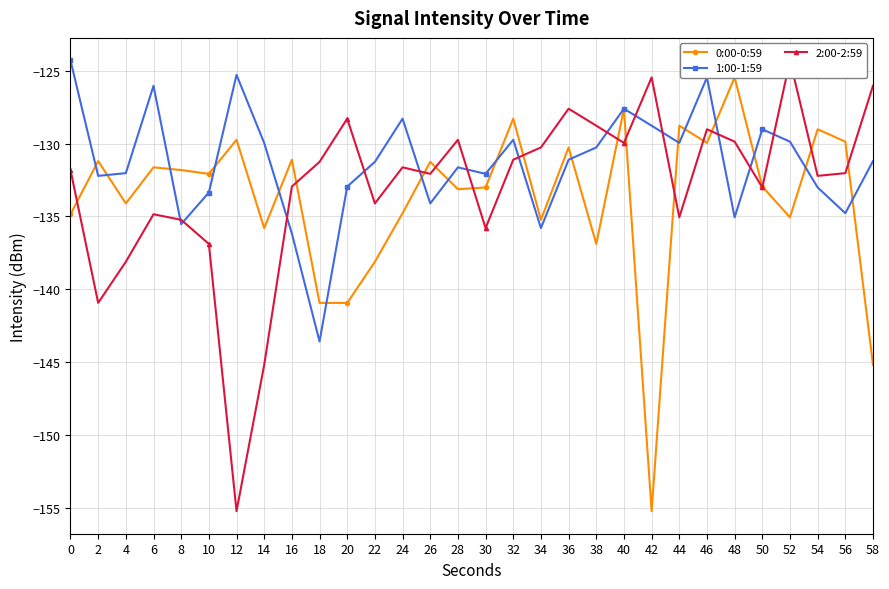

Between 20 and 34, which series saw the biggest shift?

0:00-0:59